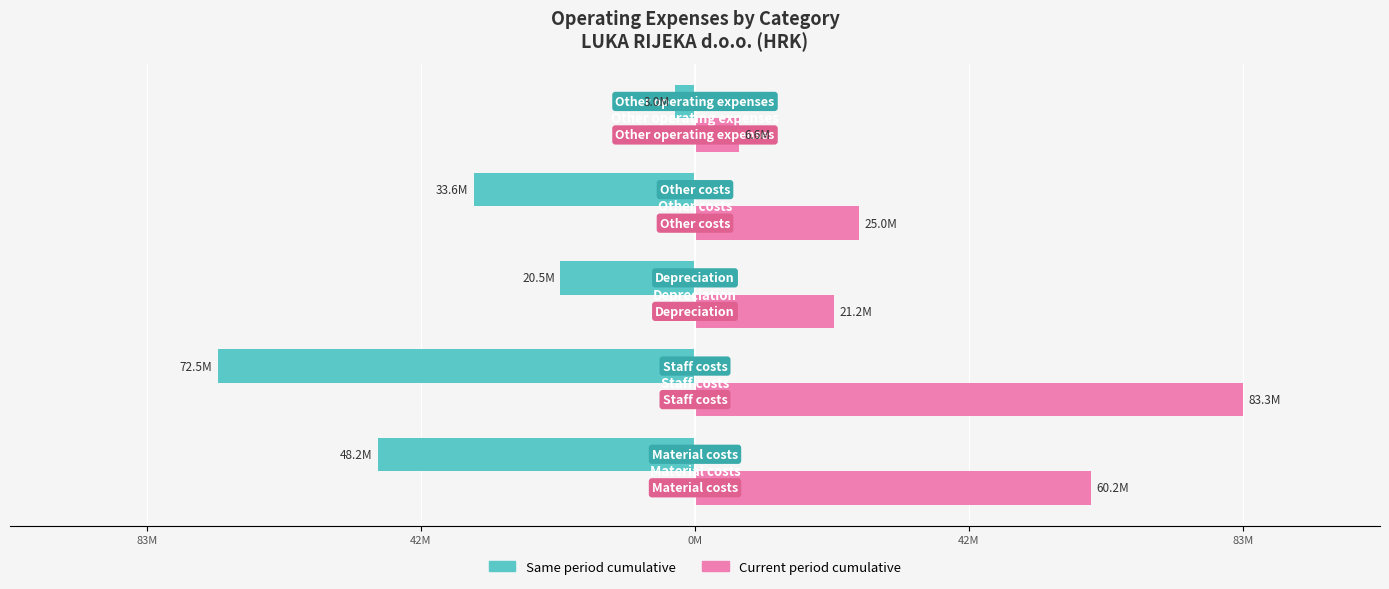

Reading left to right, list all the values displayed in this chart.

Same period cumulative: -48191241	-72508316	-20470363	-33626056	-3022504
Current period cumulative: 60202833	83307248	21201818	24964119	6623152